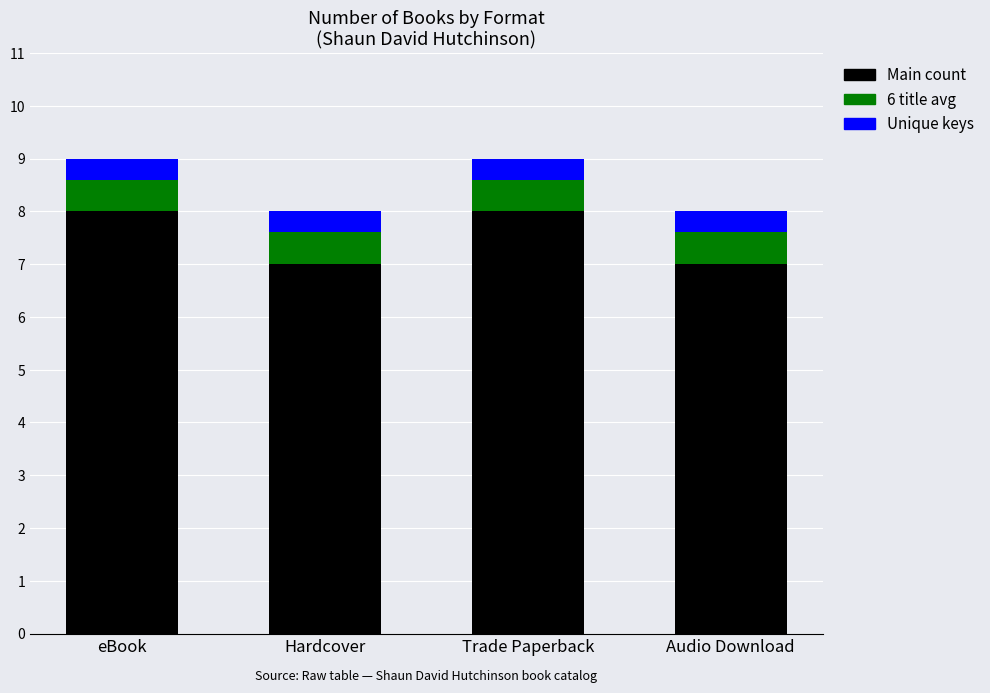

True or false: Main count has a value of 8.0 at Trade Paperback.

True